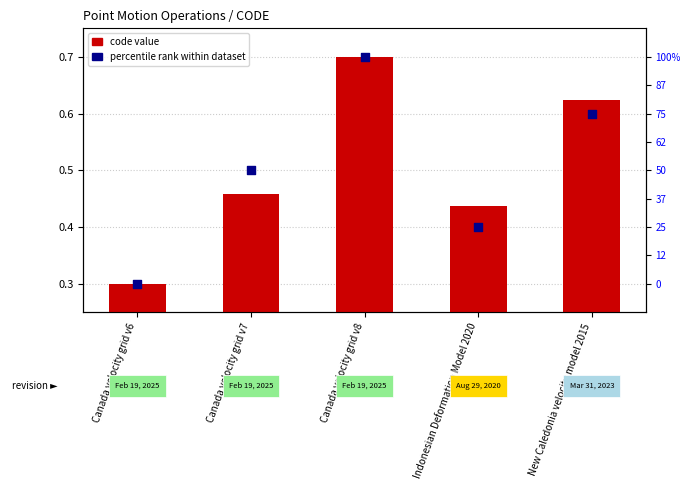

Which series contains the highest Y value?

code value (normalized)